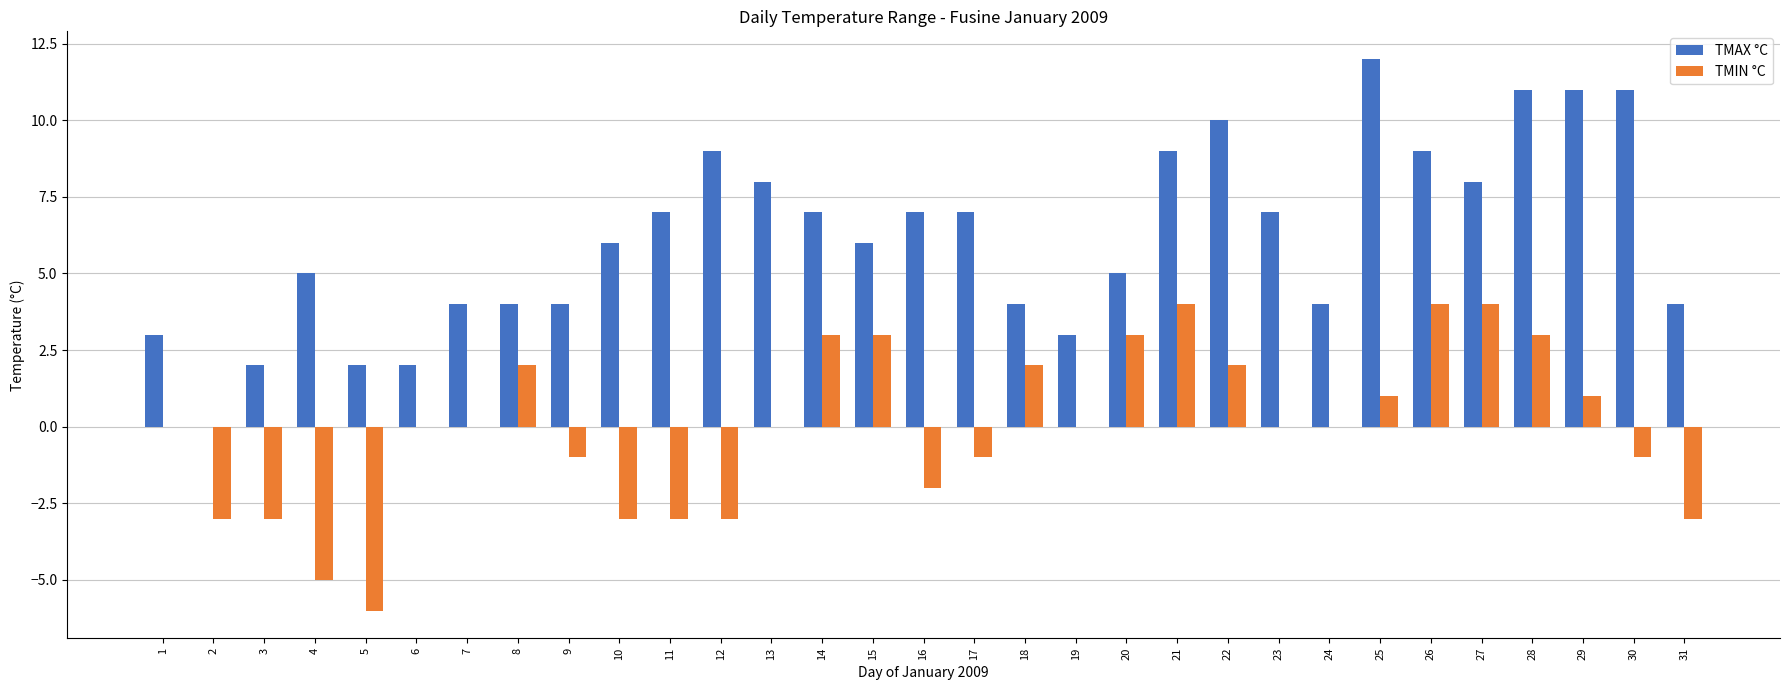

Which category has the highest value in the TMAX °C series?

25